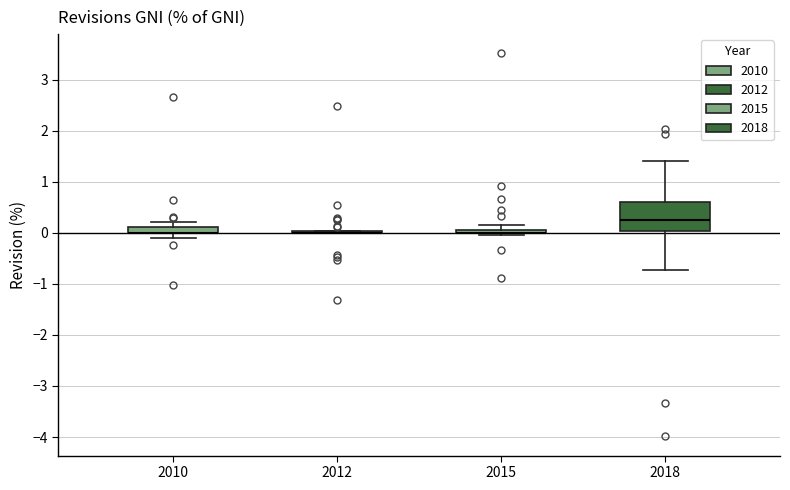

Where is the lower edge of the box at x = 2010 on the y-axis? The values are not printed on the chart, so give them approximately, as read against the axis.

0.0